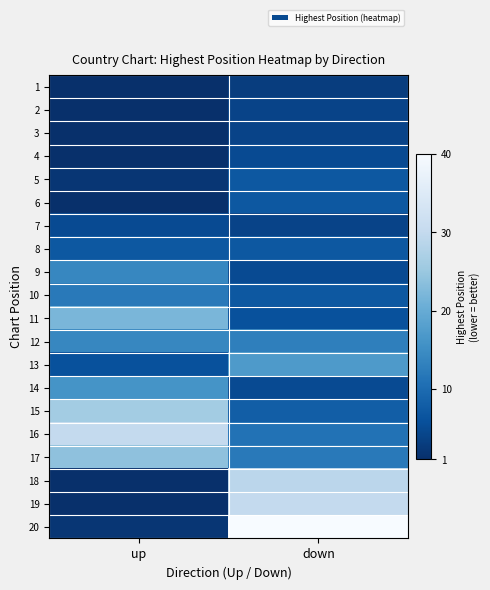

What is the spread (max minus min) of values at up?

29